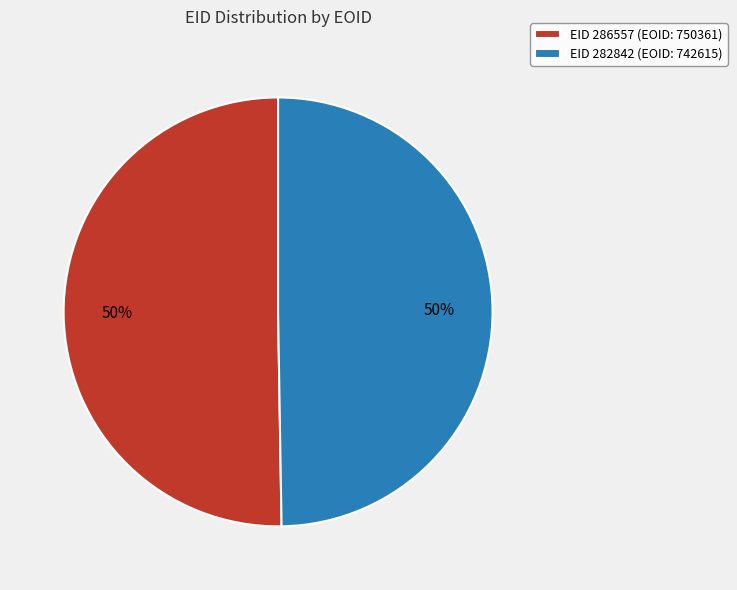

Is it true that EID 286557 (EOID: 750361) is 50% of the pie?

True